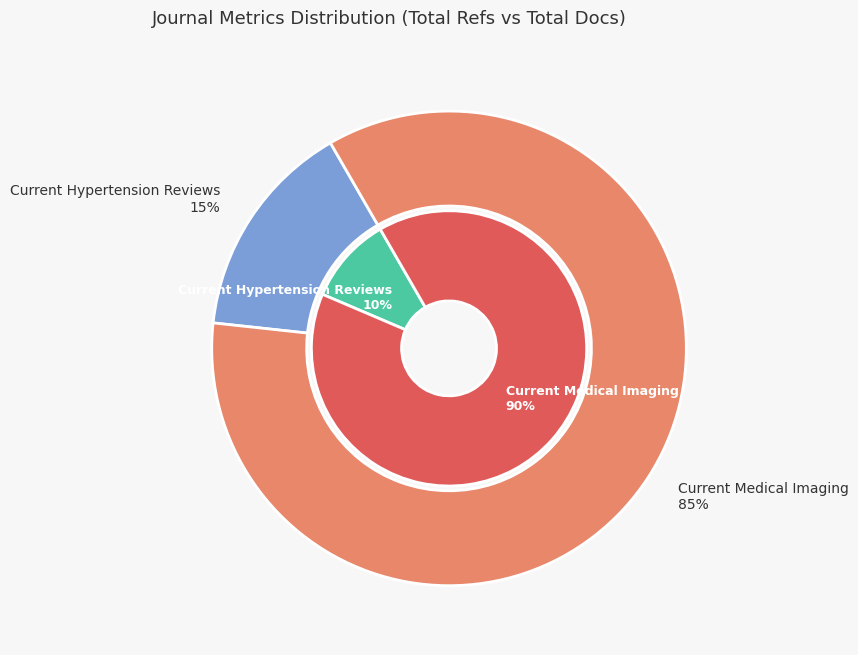

Which has a higher value, Current Hypertension Reviews or Current Medical Imaging?

Current Medical Imaging